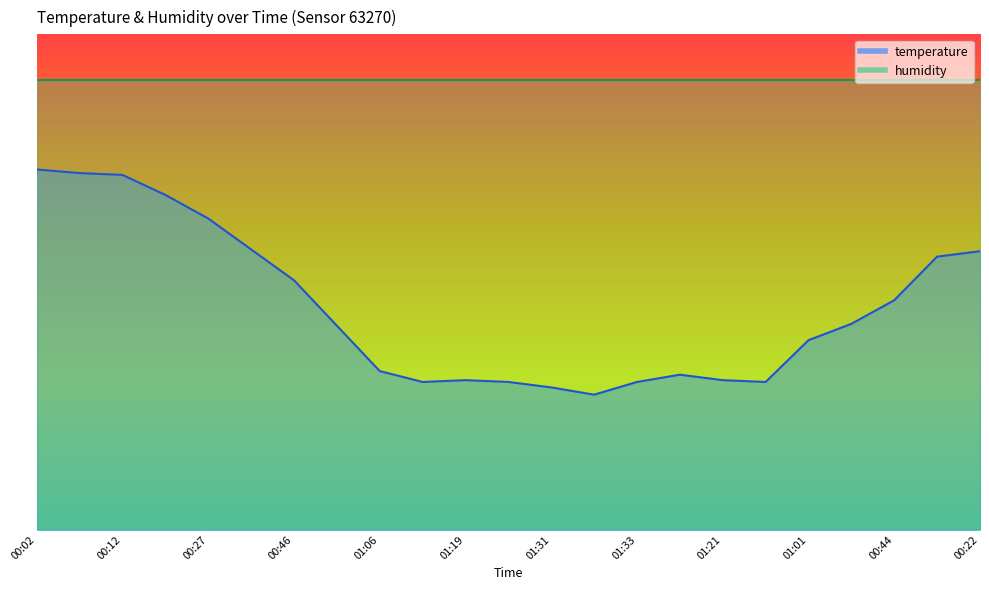

What is the maximum value shown in the chart?

16.0